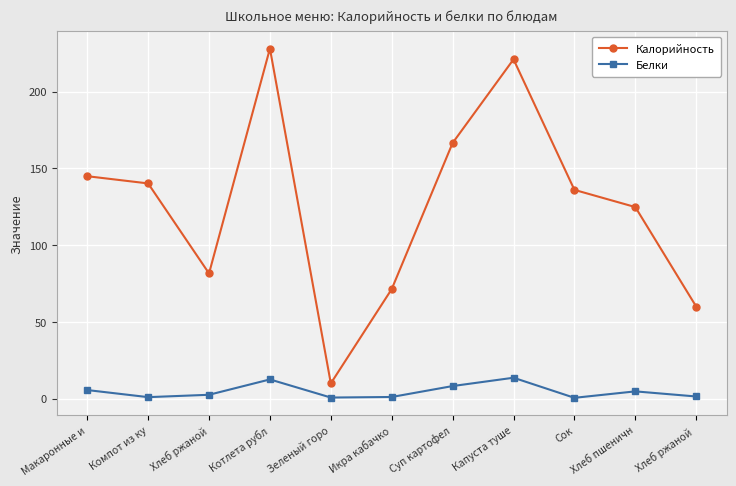

What is the label of the 6th point from the right?

Икра кабачко